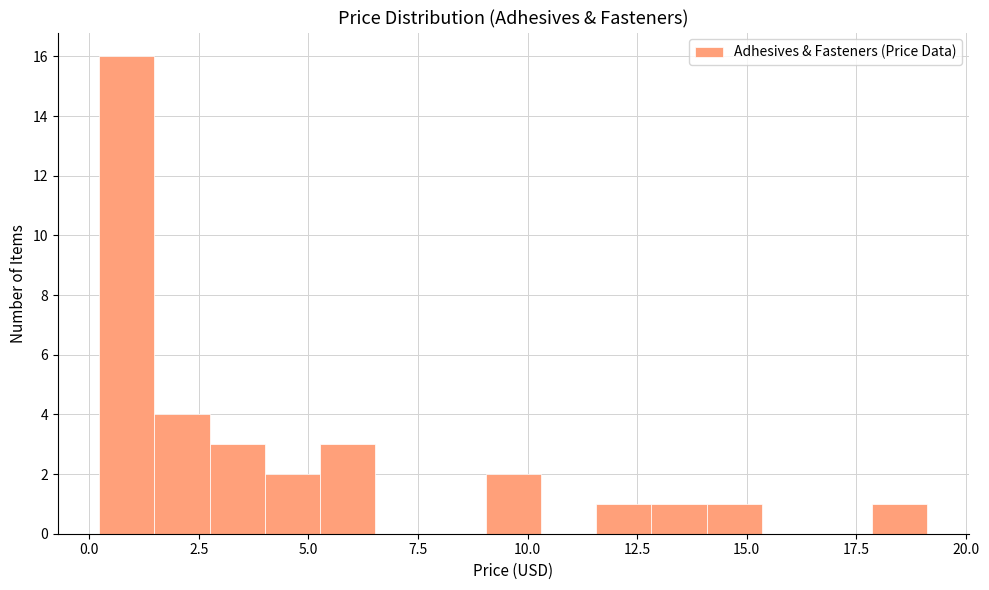

Around what value on the x-axis is the tallest bar? Give the approximate position of its centre, as read against the axis.

1.0